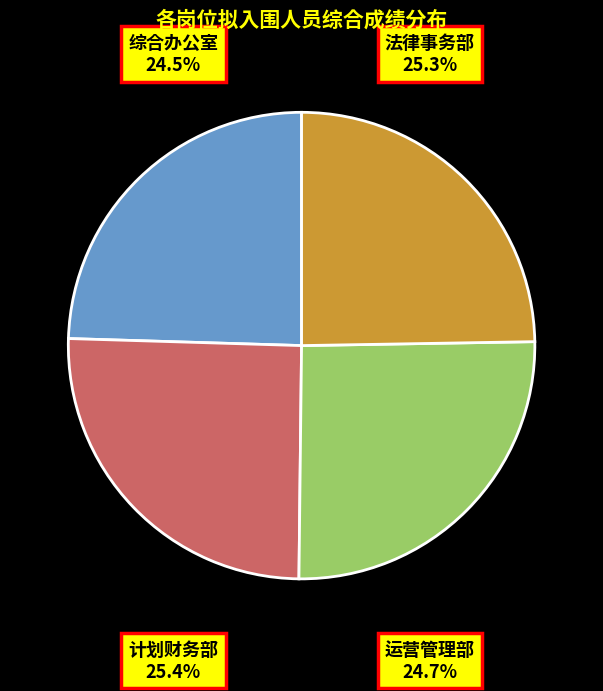

What portion of the pie excludes 综合办公室?

75.5%